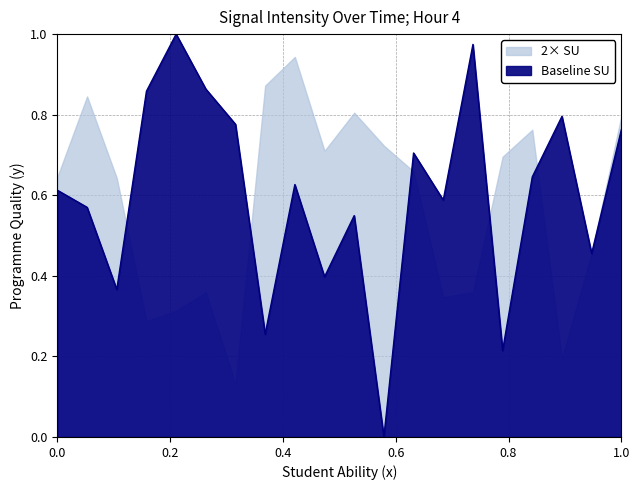

What is the average value?

0.6